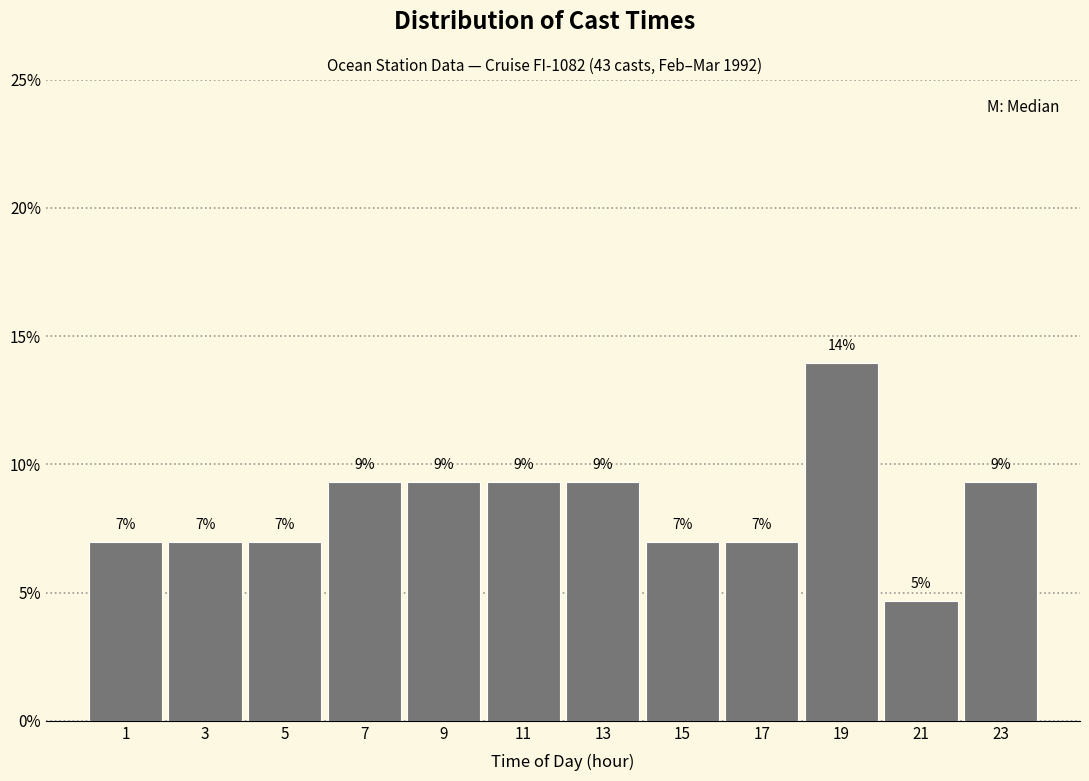

Which range on the x-axis has the tallest bar?

18 to 20